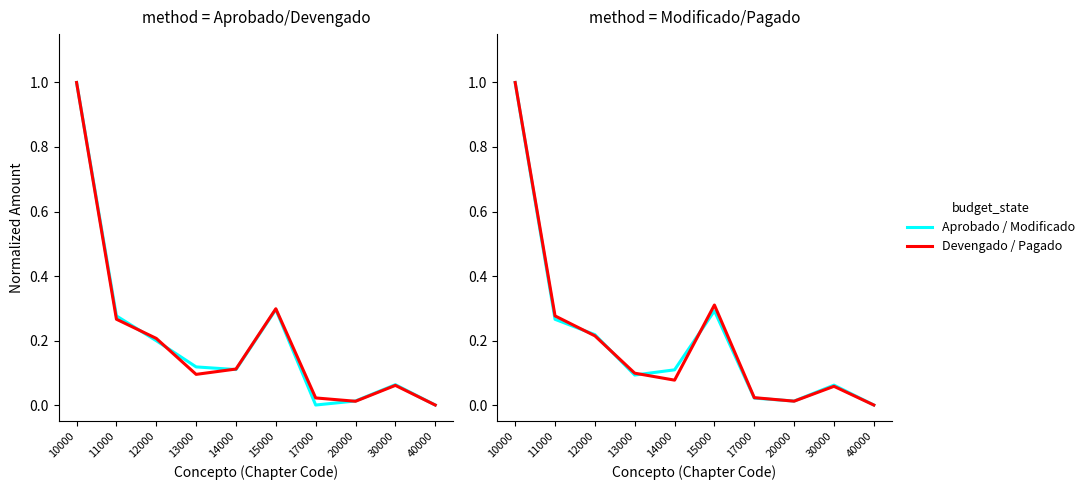

Which series changed the most between 12000 and 14000?

Pagado